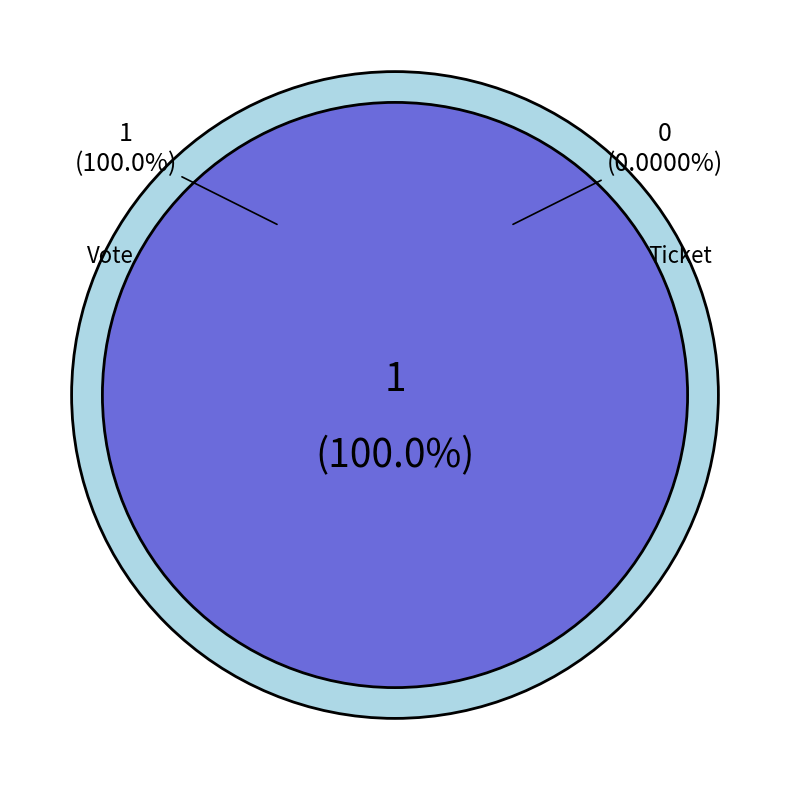

Which slice represents more than half of the pie?

Vote